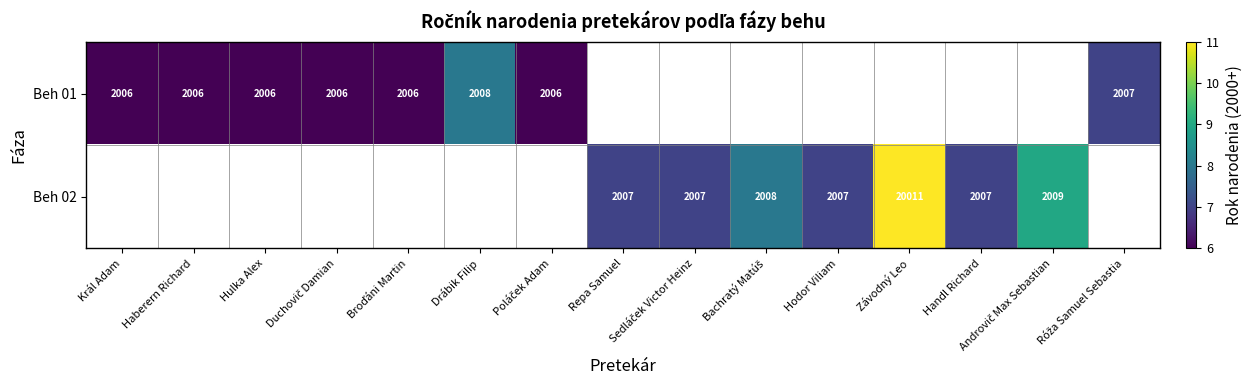

The value of Beh 02 at Handl Richard is 4.6. True or false?

False